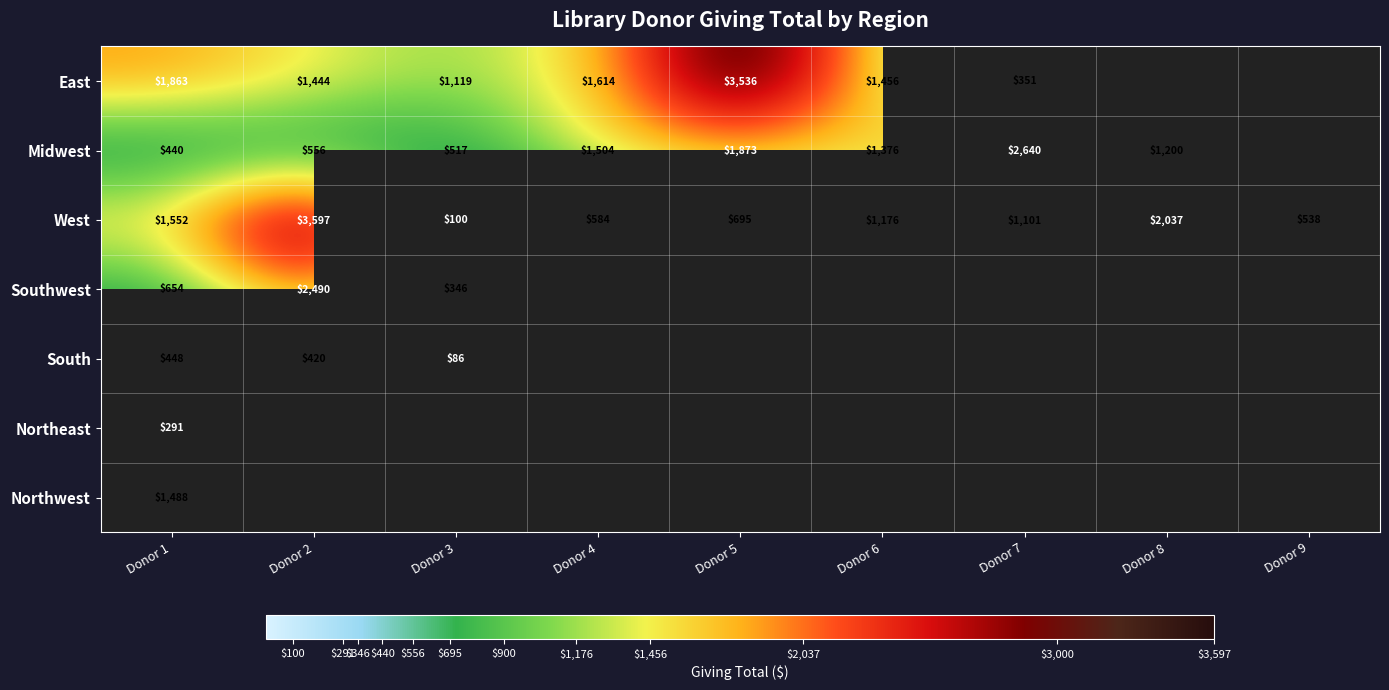

At which label does West first exceed 1101?

Donor 1